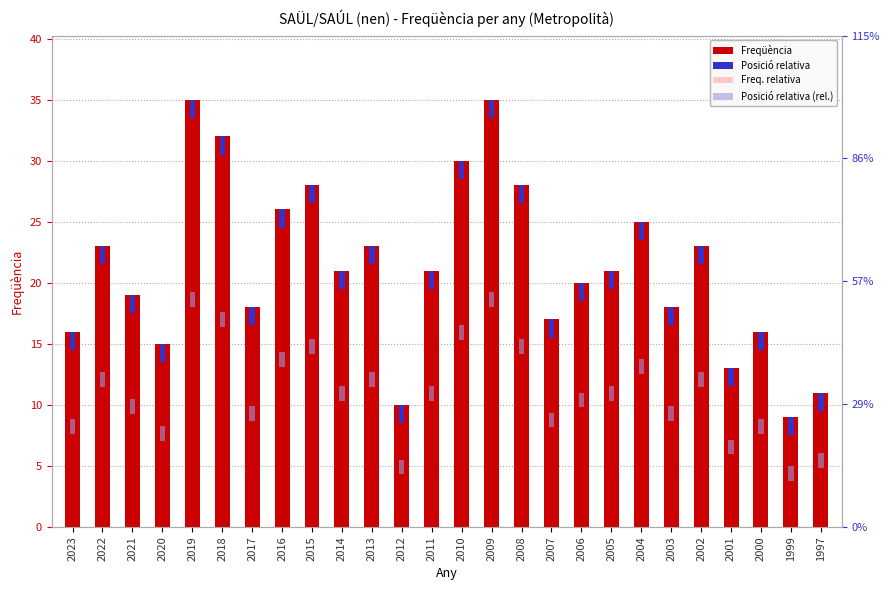

Between 2018 and 2009, which is larger?

2009